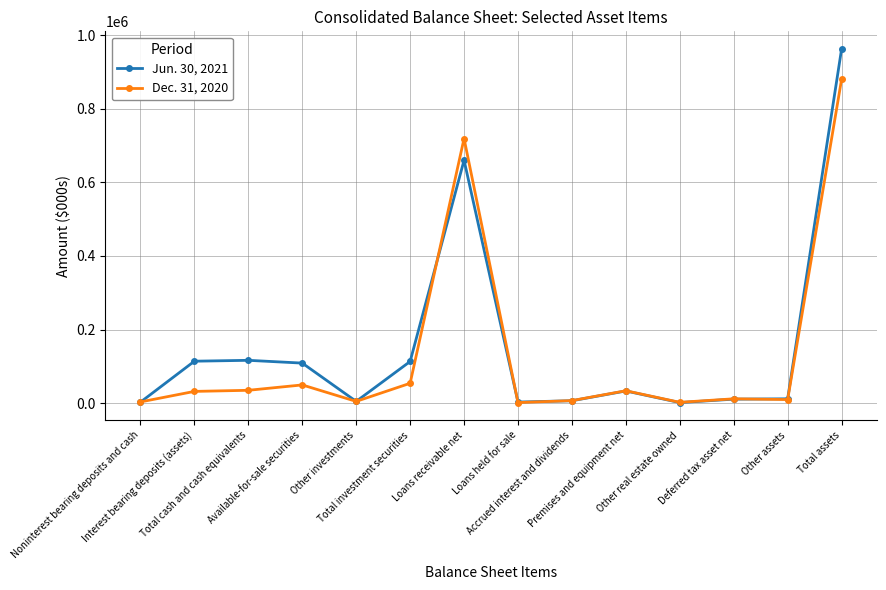

What is the greatest value displayed?

963054